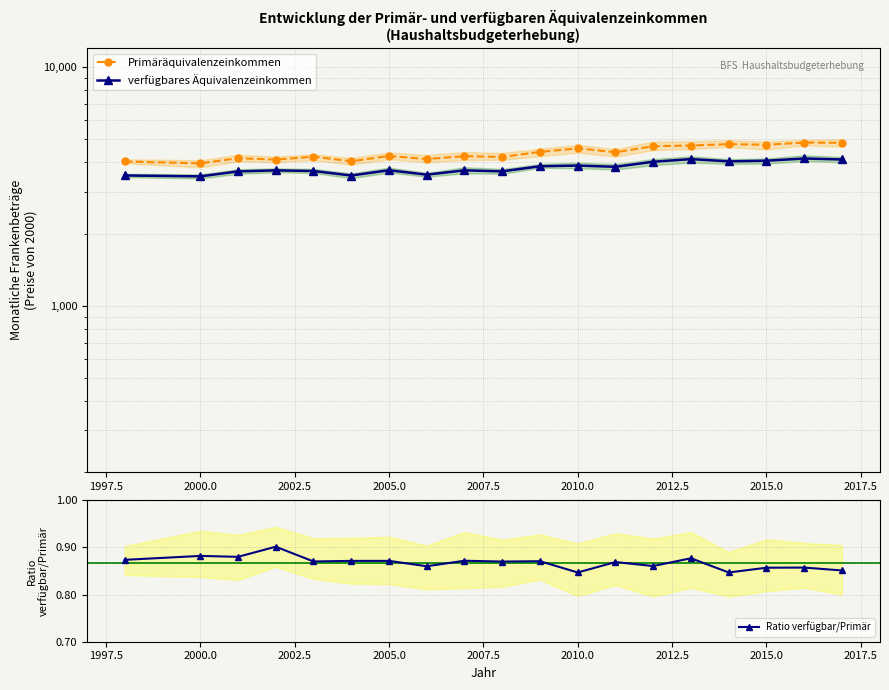

How many Ratio verfügbar/Primär values are between 0 and 1?

19